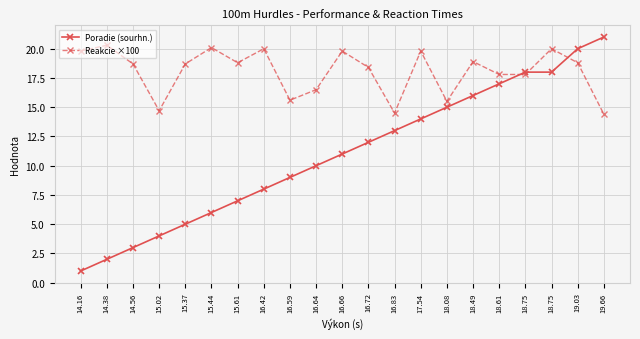

What are all the series names shown in the legend?

Poradie (sourhn.), Reakcie ×100